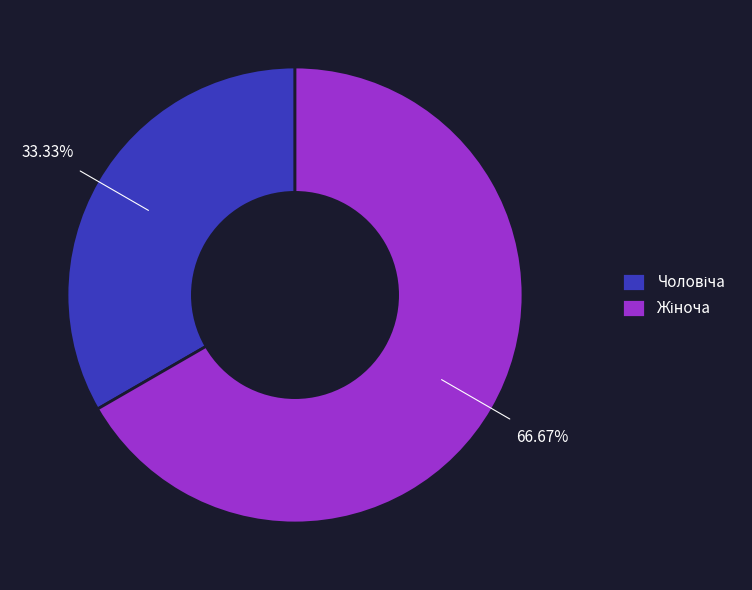

Is there a majority slice in this chart?

Yes